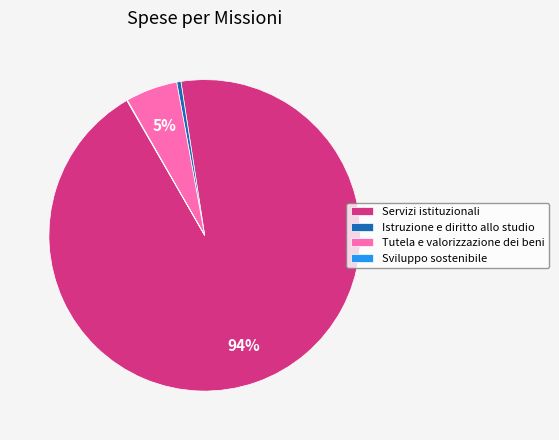

What is the largest slice in the pie chart?

Servizi istituzionali